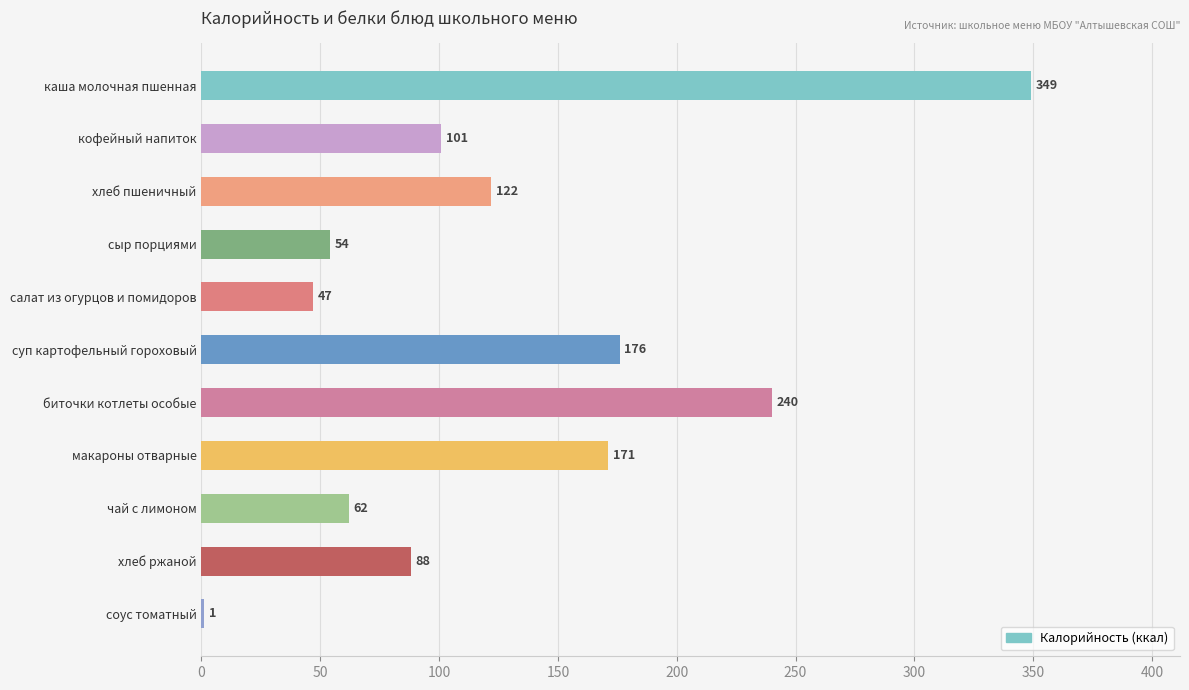

Reading bottom to top, transcribe all the data shown in this chart.

соус томатный=1	хлеб ржаной=88	чай с лимоном=62	макароны отварные=171	биточки котлеты особые=240	суп картофельный гороховый=176	салат из огурцов и помидоров=47	сыр порциями=54	хлеб пшеничный=122	кофейный напиток=101	каша молочная пшенная=349